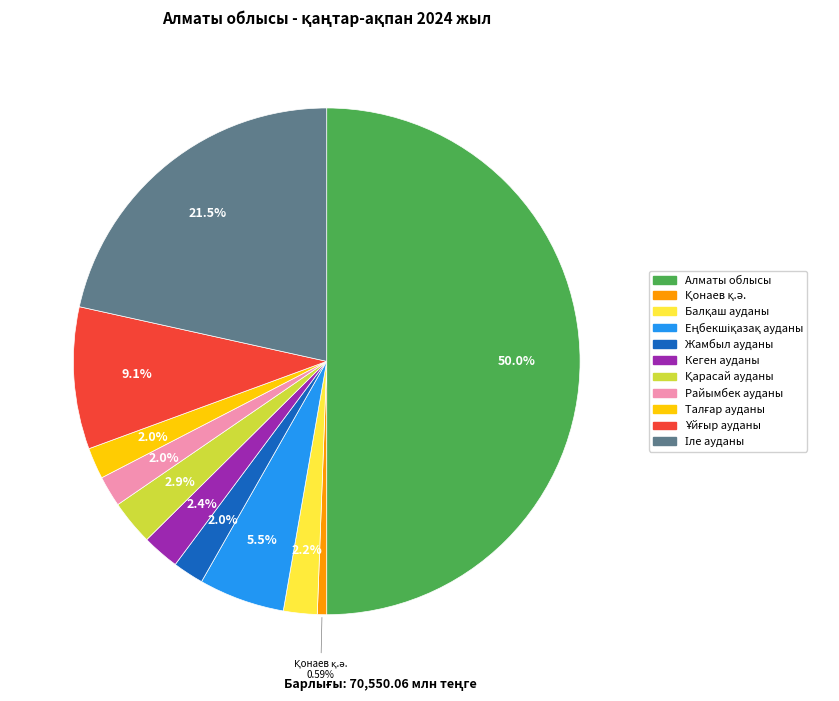

To the nearest percent, what is the difference between the largest and smallest slice percentages?

49%